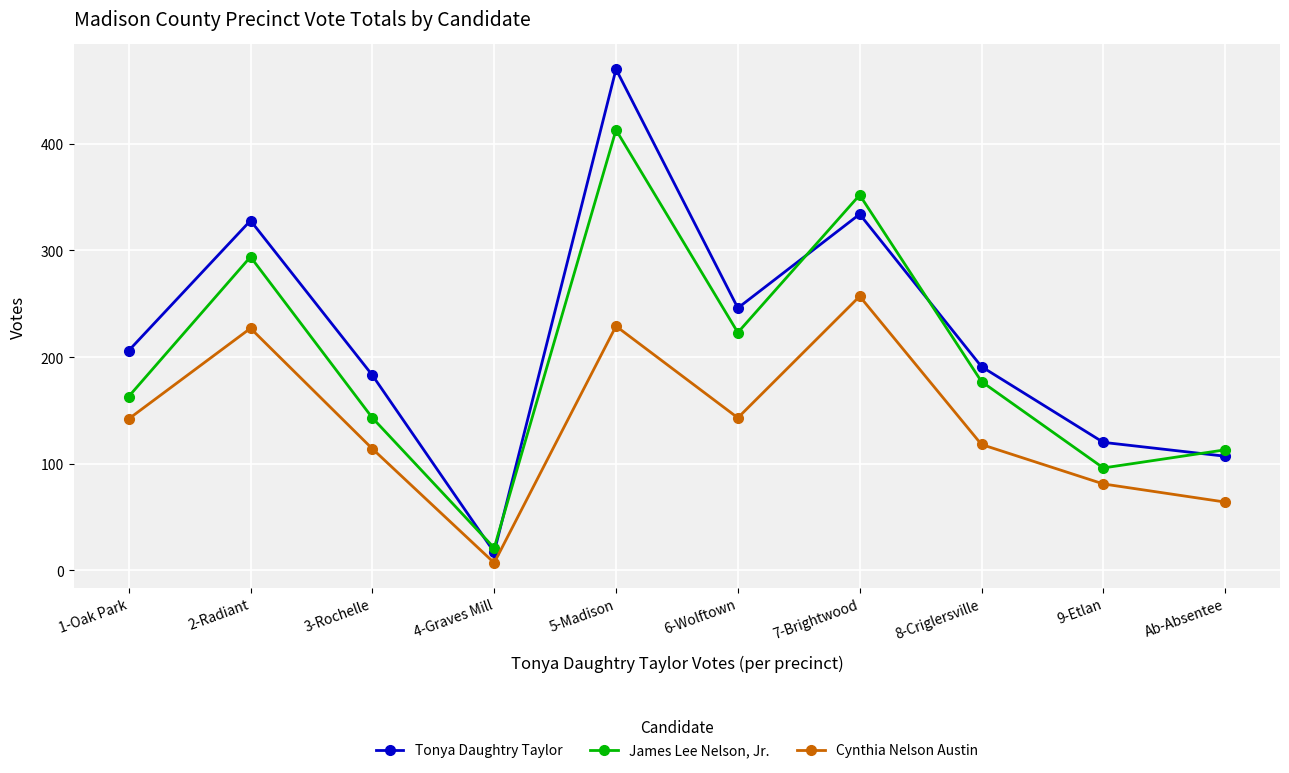

The value of Tonya Daughtry Taylor at 7-Brightwood is 510. True or false?

False